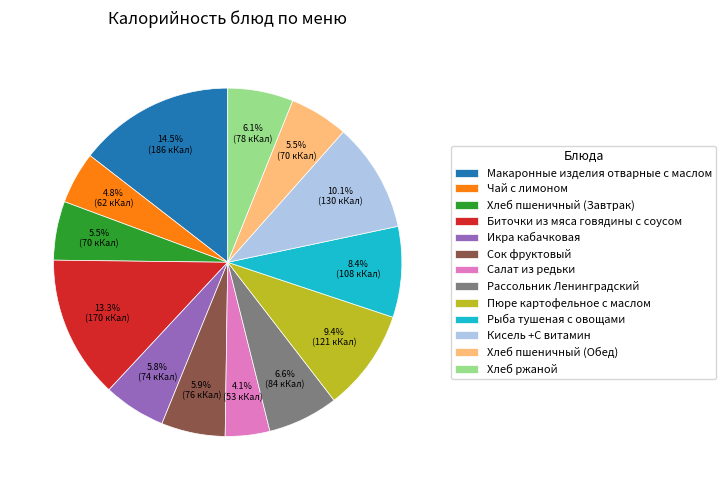

To the nearest percent, what is the combined percentage of Кисель +С витамин and Хлеб пшеничный (Завтрак)?

16%